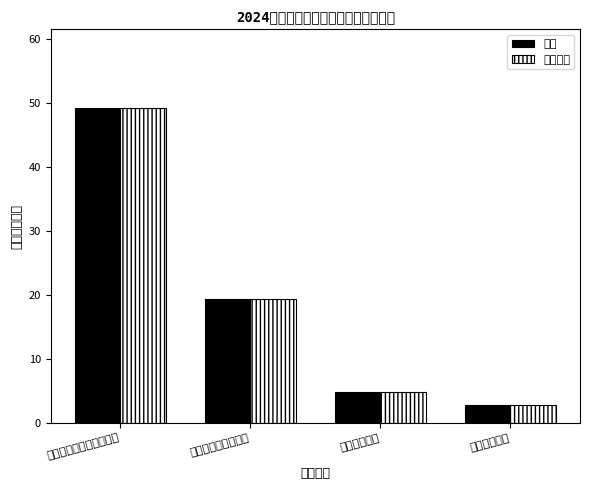

Which series has the largest total across all categories?

总计